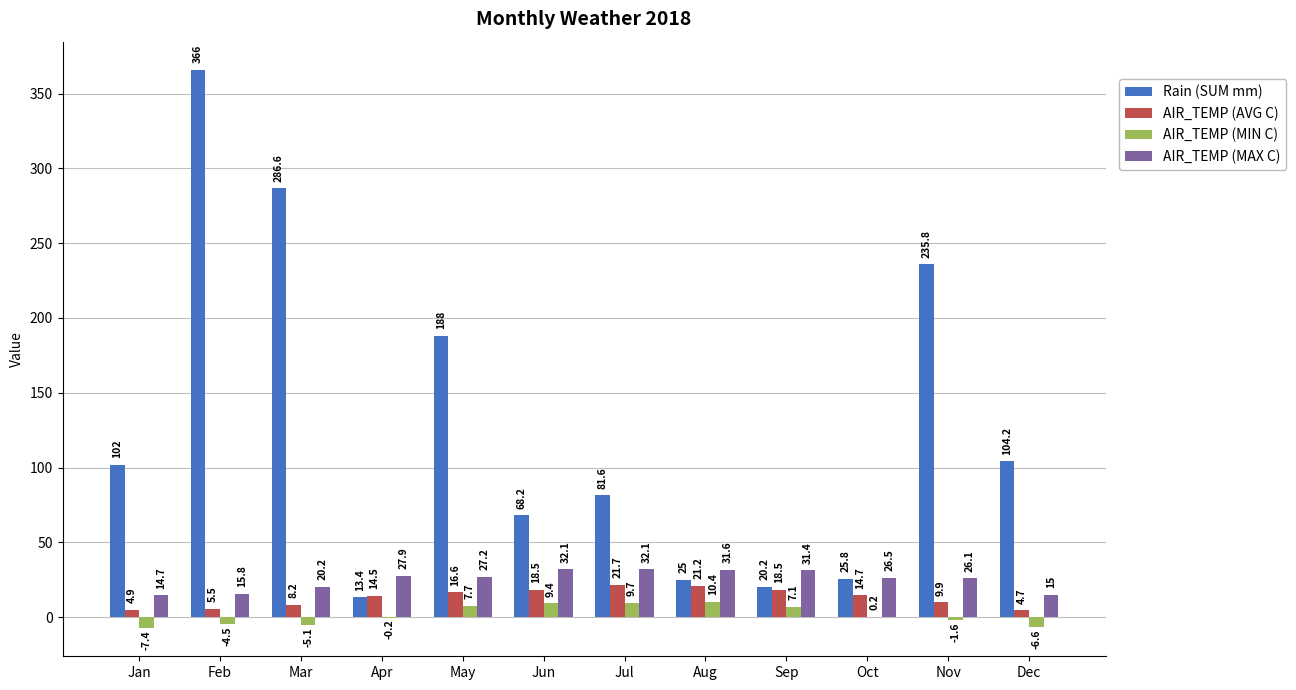

At which label does AIR_TEMP (AVG C) first exceed 14?

Apr